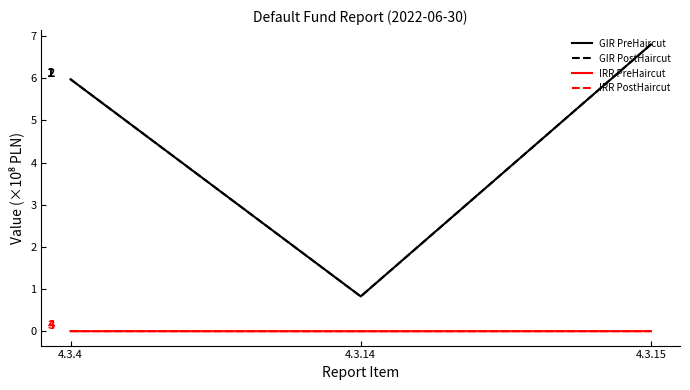

Does the chart have visible grid lines?

No